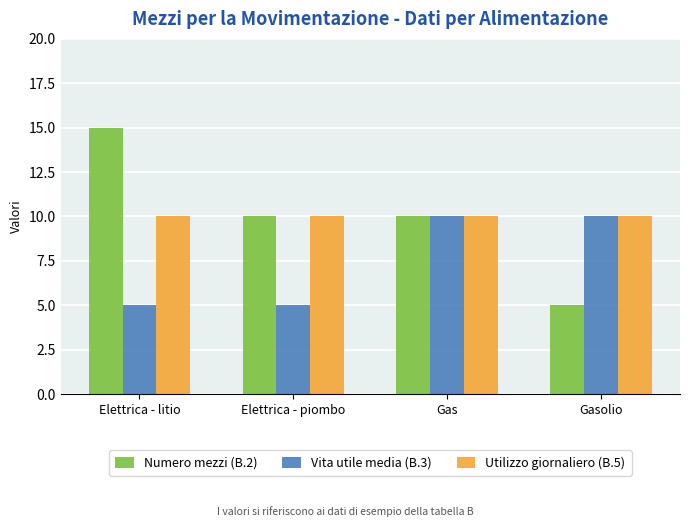

How many Vita utile media (B.3) values are between 5 and 10?

4